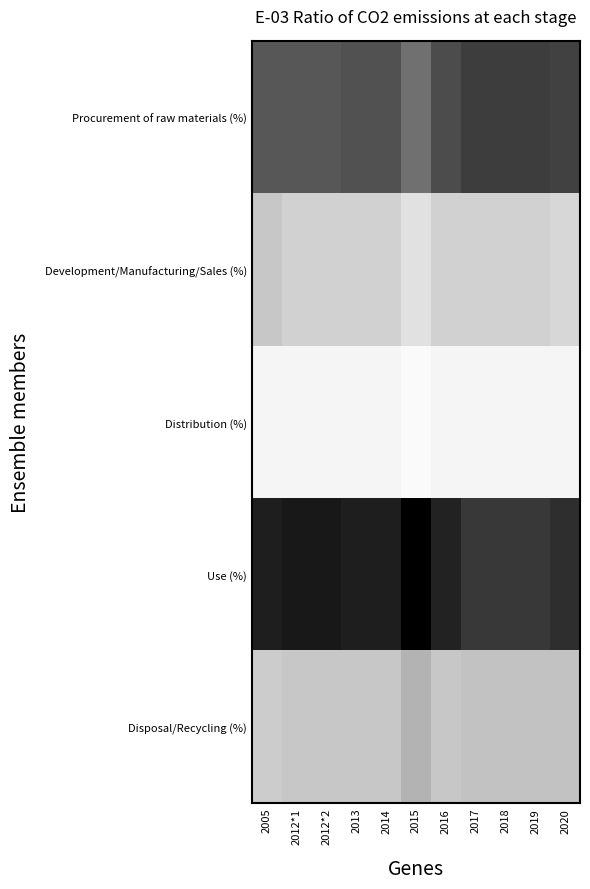

Which series has the largest total across all categories?

Use (%)